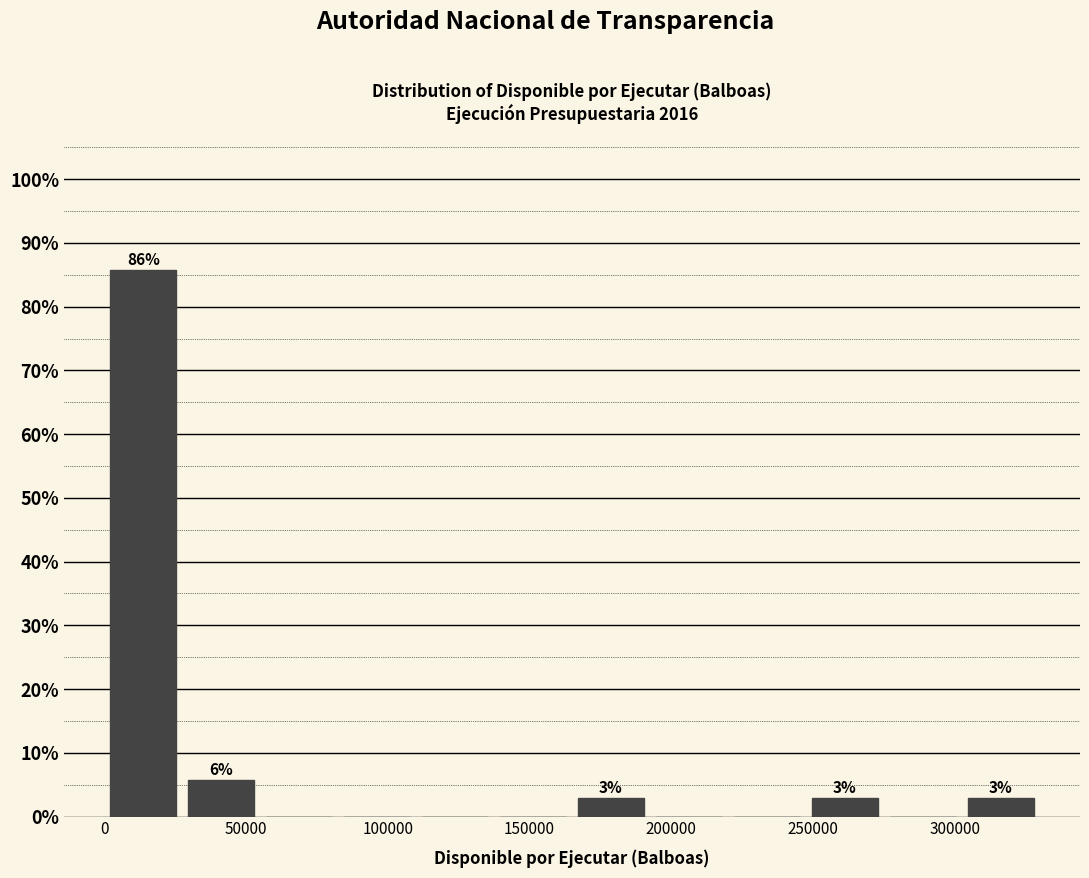

Over which range of the x-axis is the bar tallest?

0 to 25000